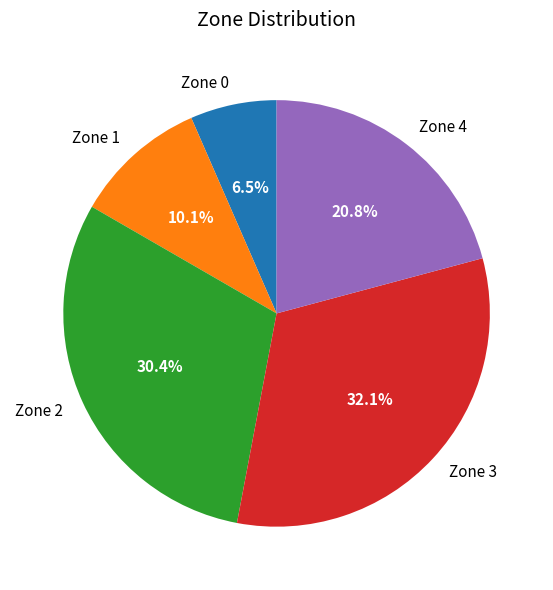

Which category has the biggest portion of the pie?

Zone 3